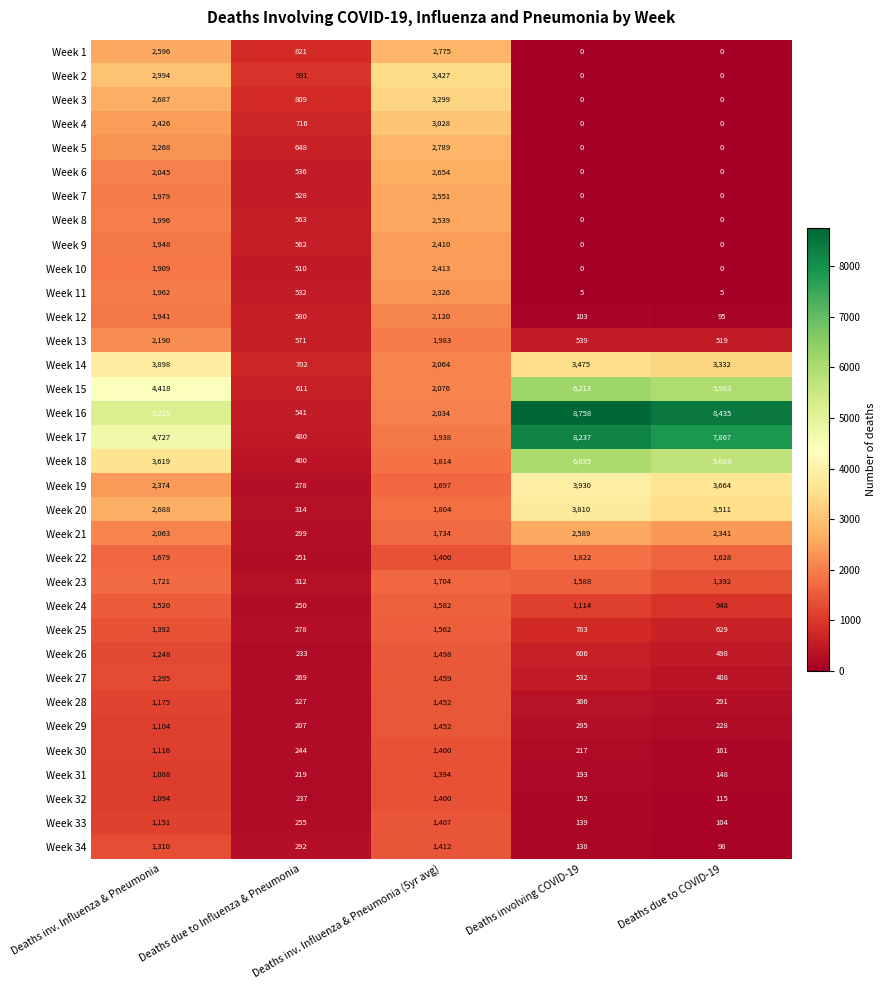

What is the difference between the maximum and minimum values in the Week 19 series?

3652